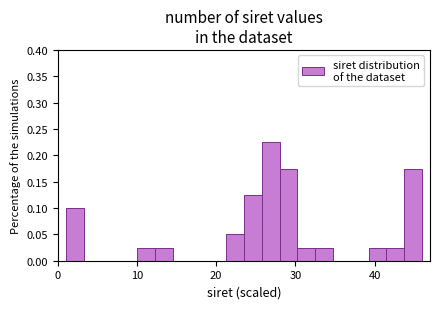

Read against the x-axis, roughly where is the centre of the tallest bar?

27